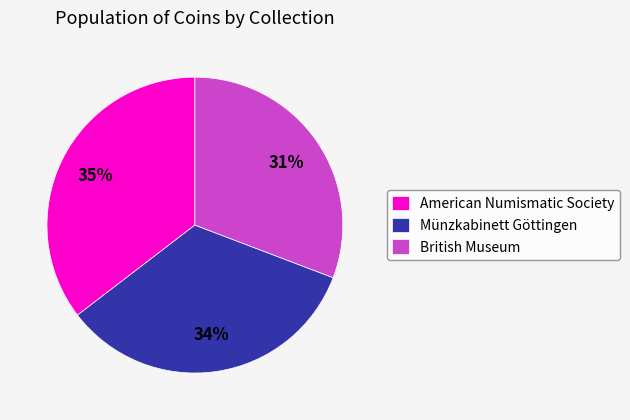

Is the sum of American Numismatic Society and British Museum greater than half?

Yes